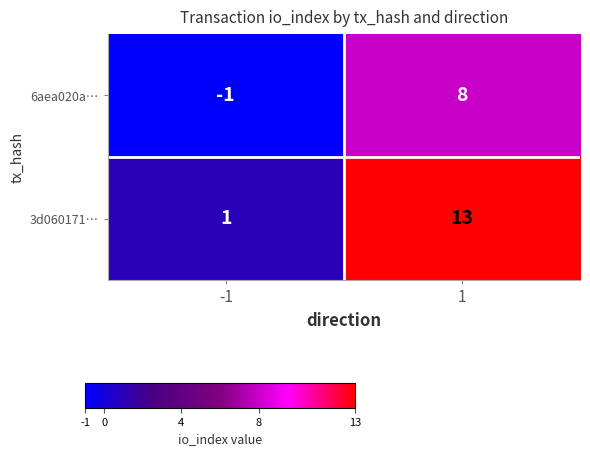

What is the smallest value displayed?

-1